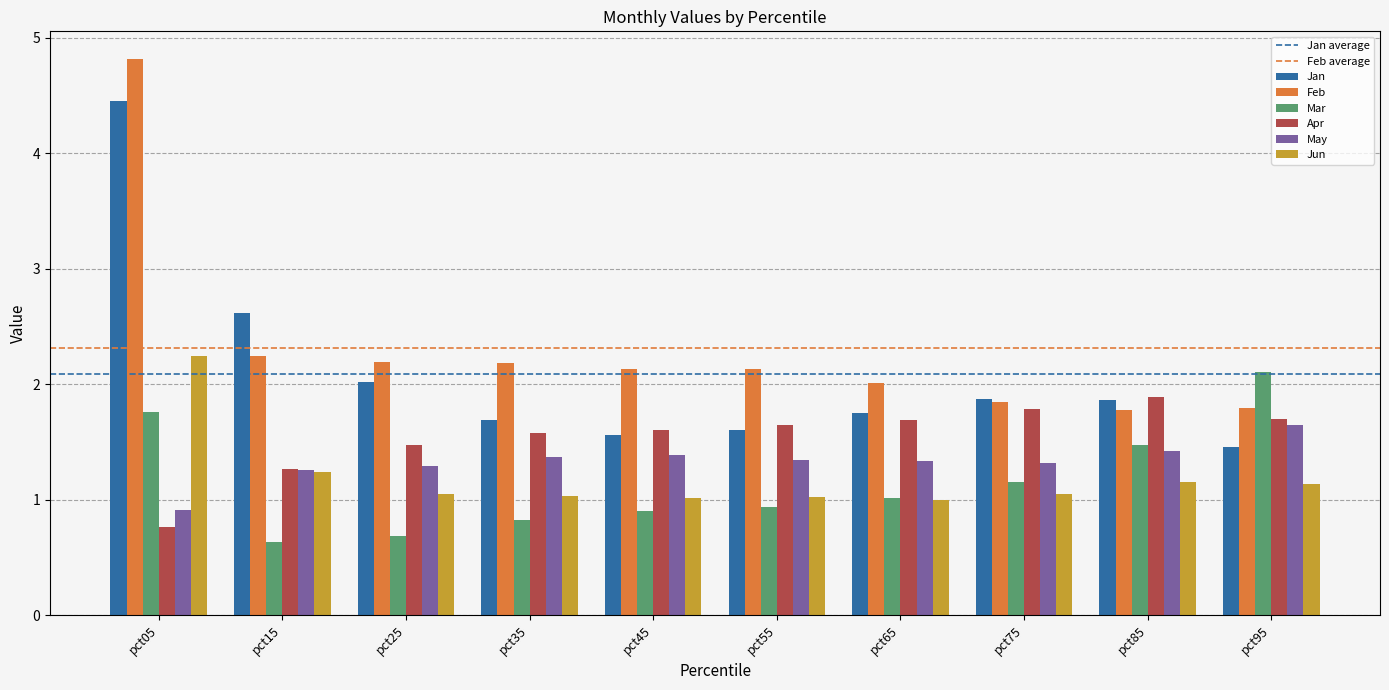

What is the greatest value displayed?

4.8